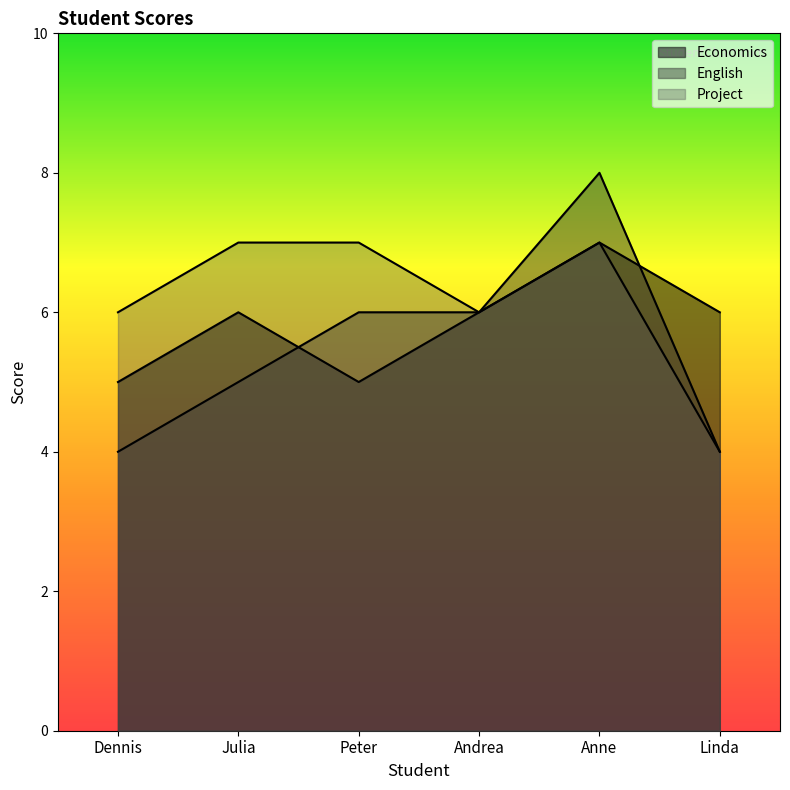

What is the sum of the Project values at Andrea and Linda?

10